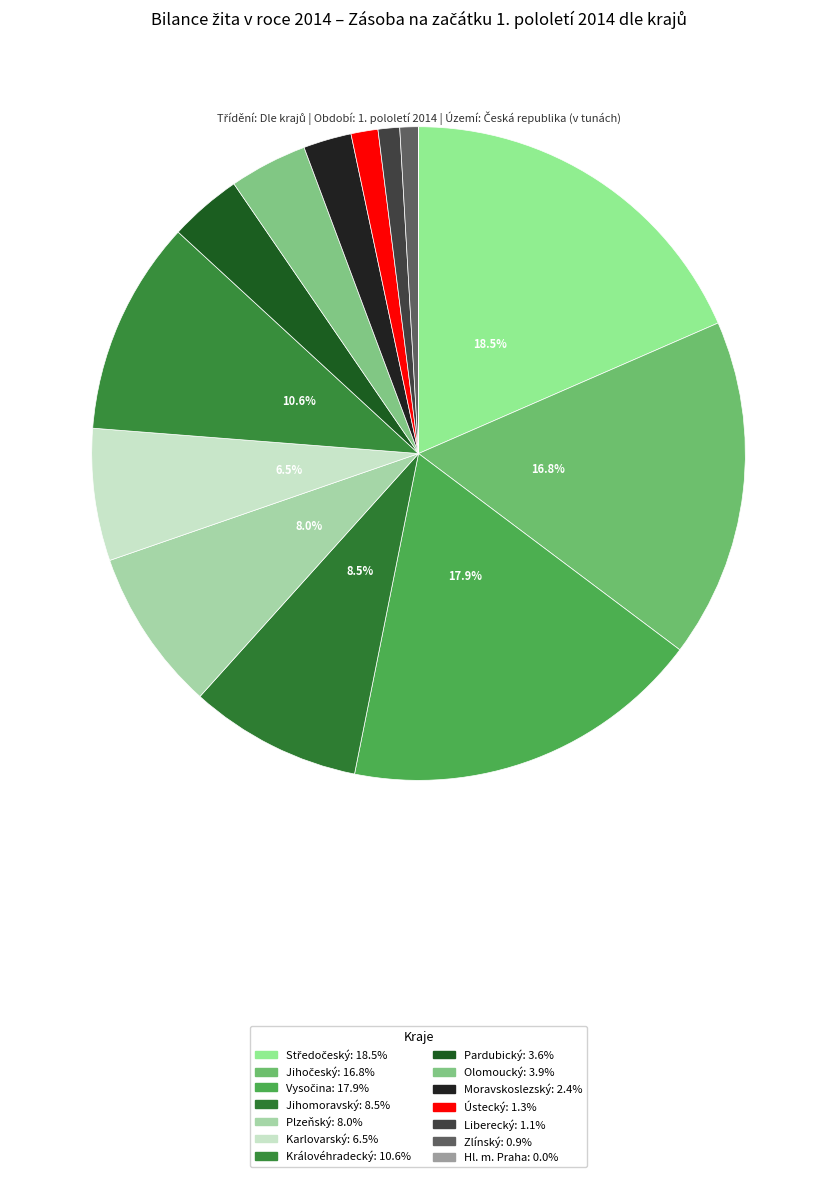

Which category has the smallest portion of the pie?

Hl. m. Praha